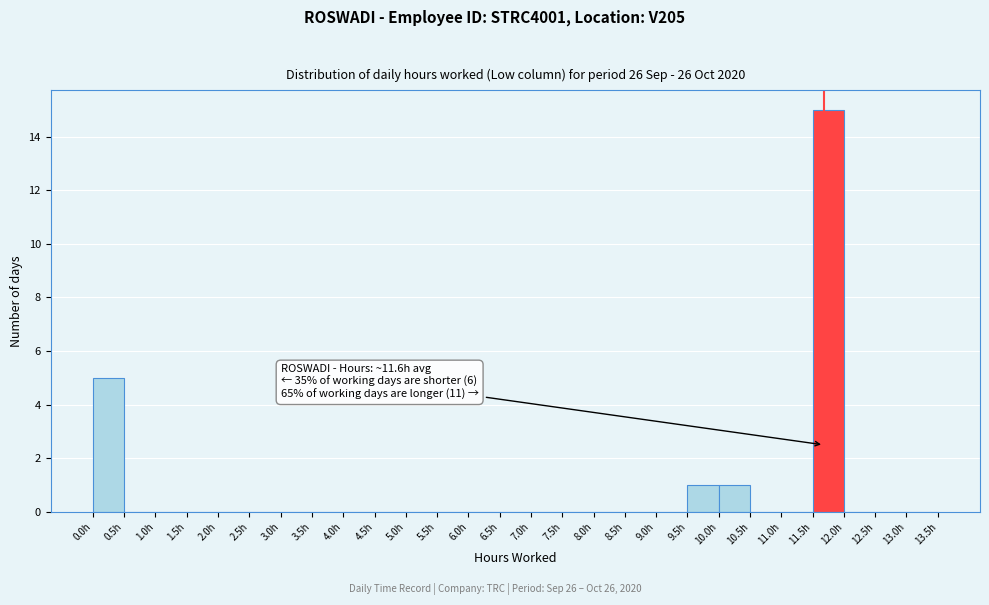

Over which range of the x-axis is the bar tallest?

11.5 to 12.0